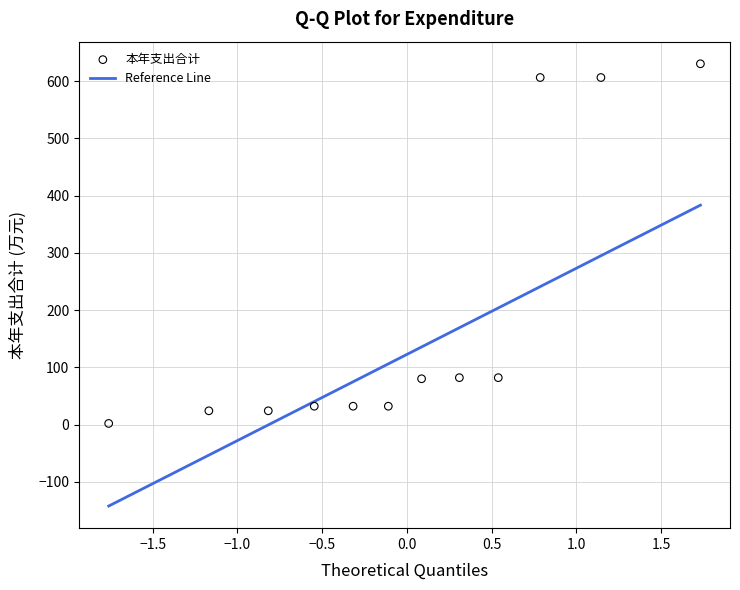

What is the range of Y values (max minus min)?

628.2